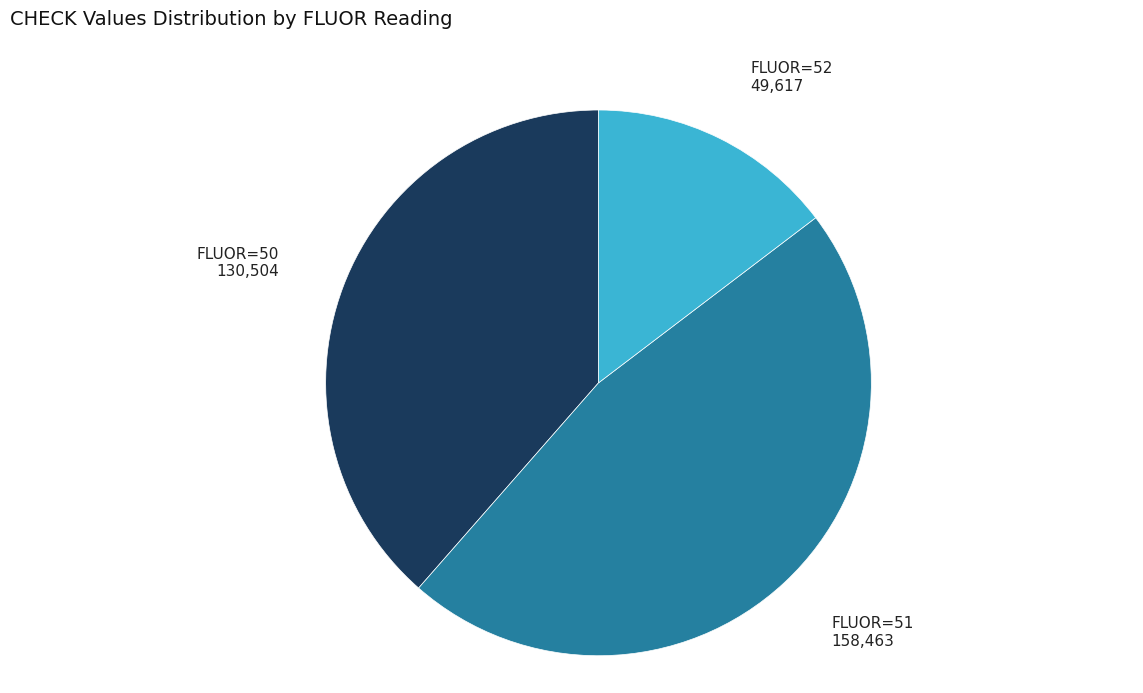

How many slices are in this pie chart?

3